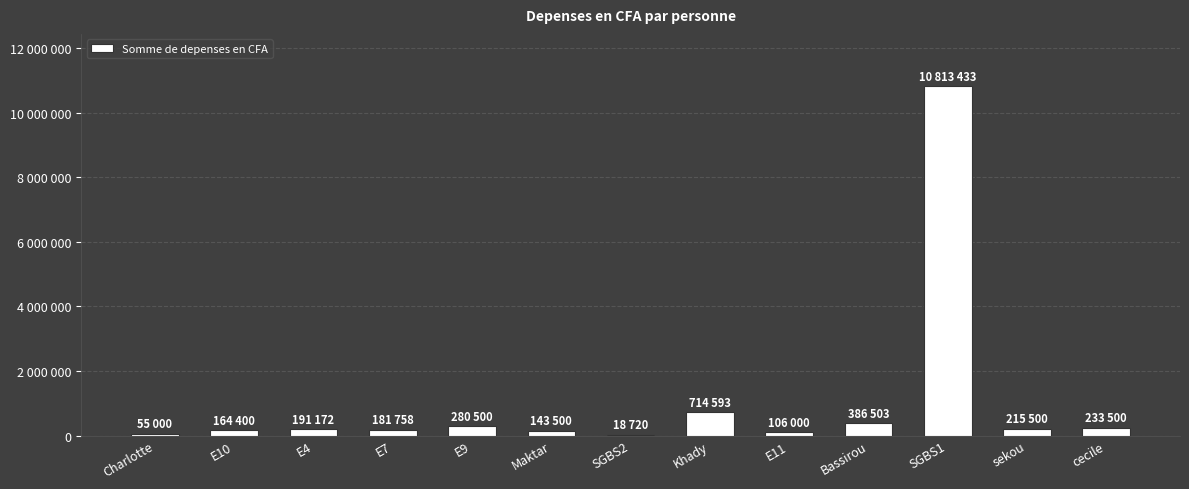

Are the bars horizontal?

No